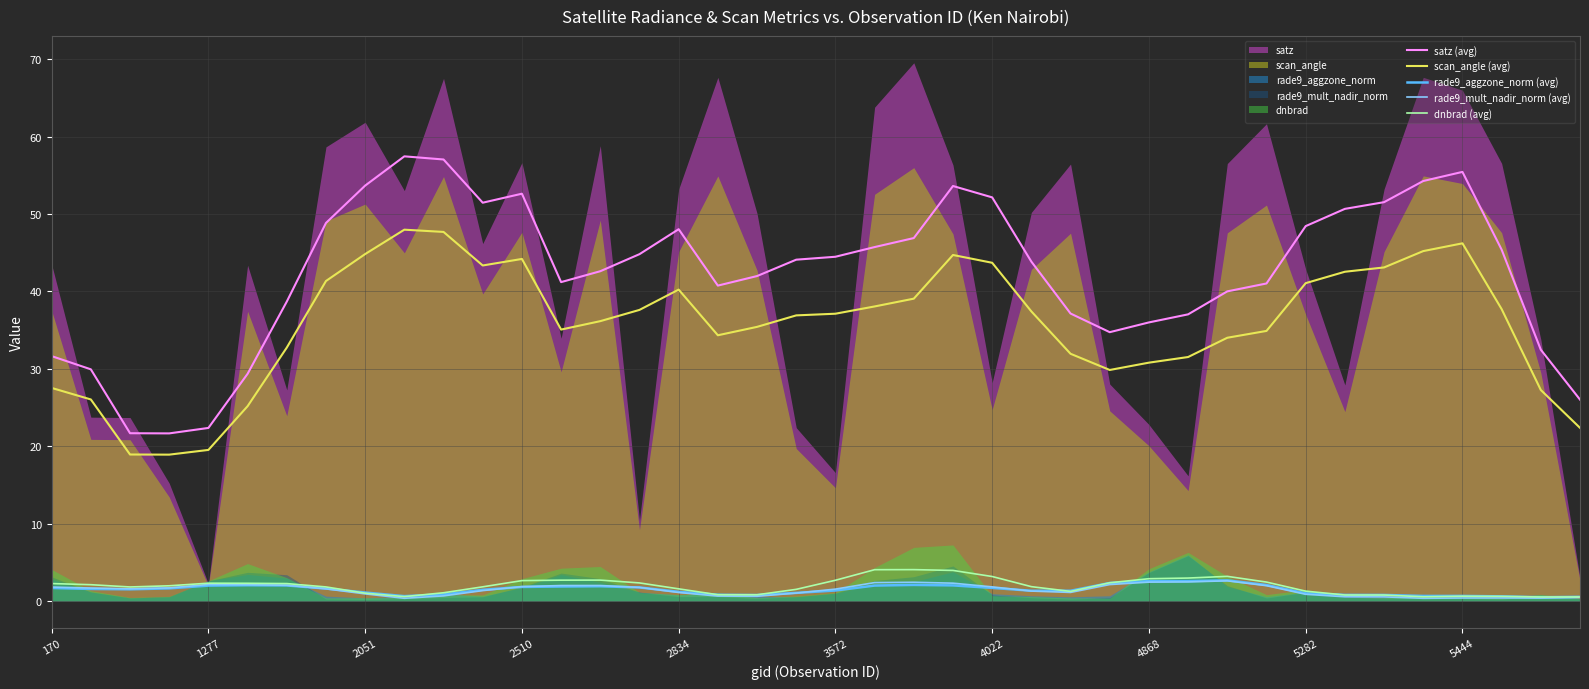

What is the sum of all rade9_mult_nadir_norm (avg) values?

57.0